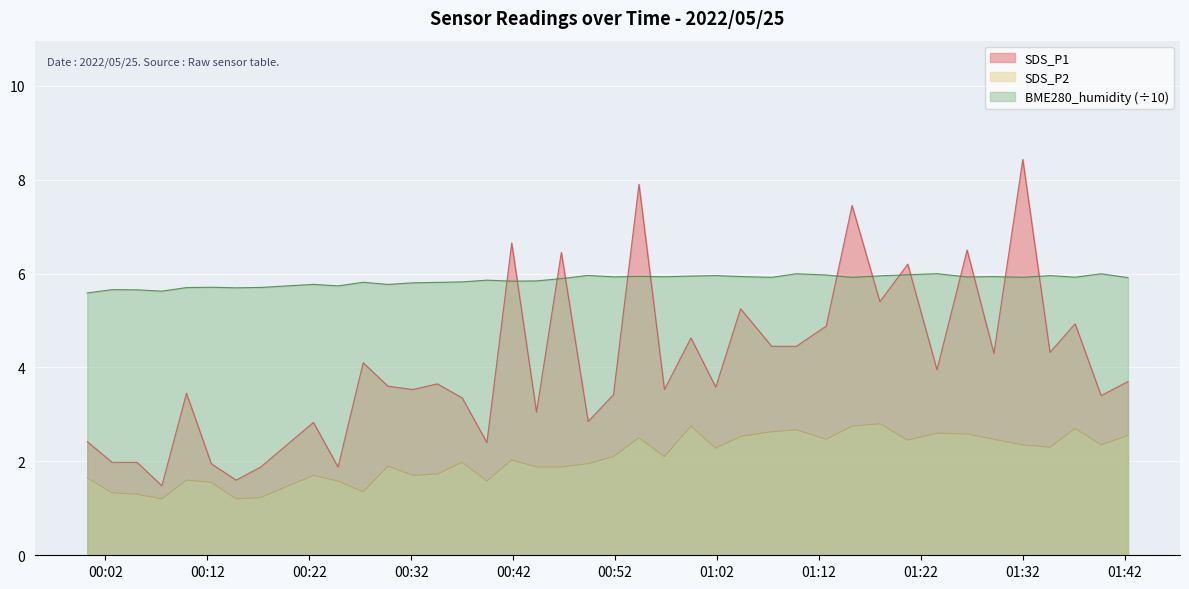

What is the difference between the maximum and second lowest values in the SDS_P1 series?

6.8